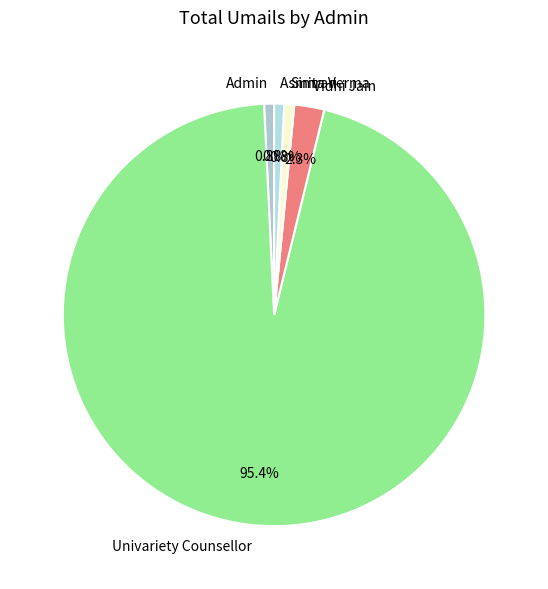

Which category accounts for the majority?

Univariety Counsellor